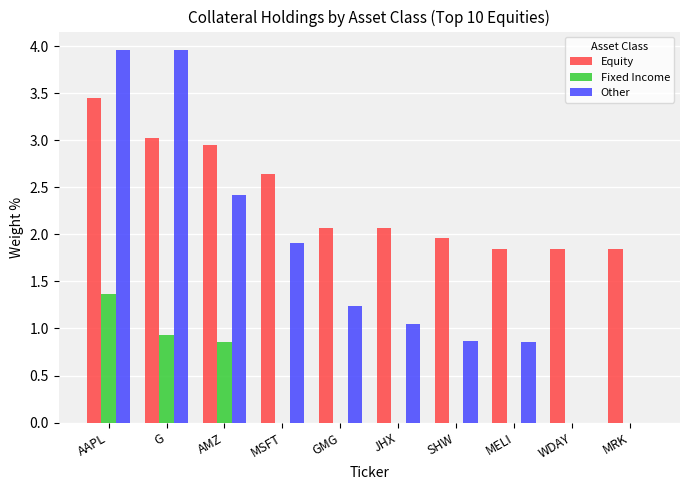

Which series has the largest total across all categories?

Equity